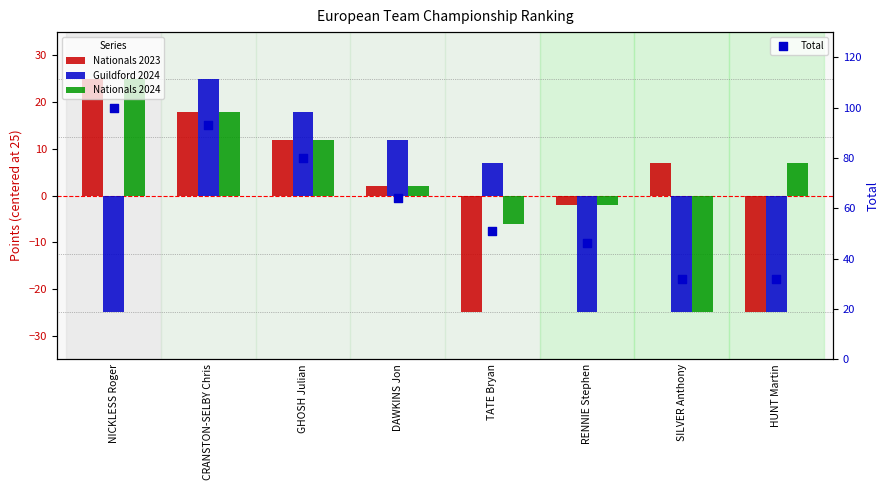

Is the value of Nationals 2024 at DAWKINS Jon greater than the value of Total at SILVER Anthony?

No